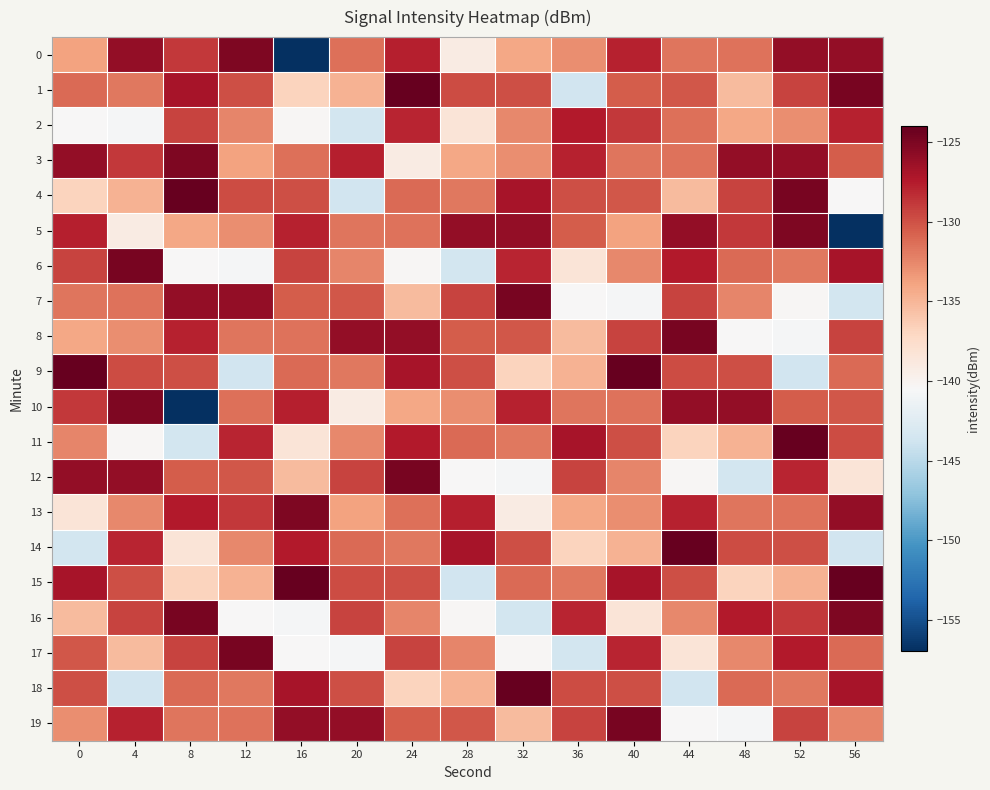

Which series has the largest total across all categories?

3